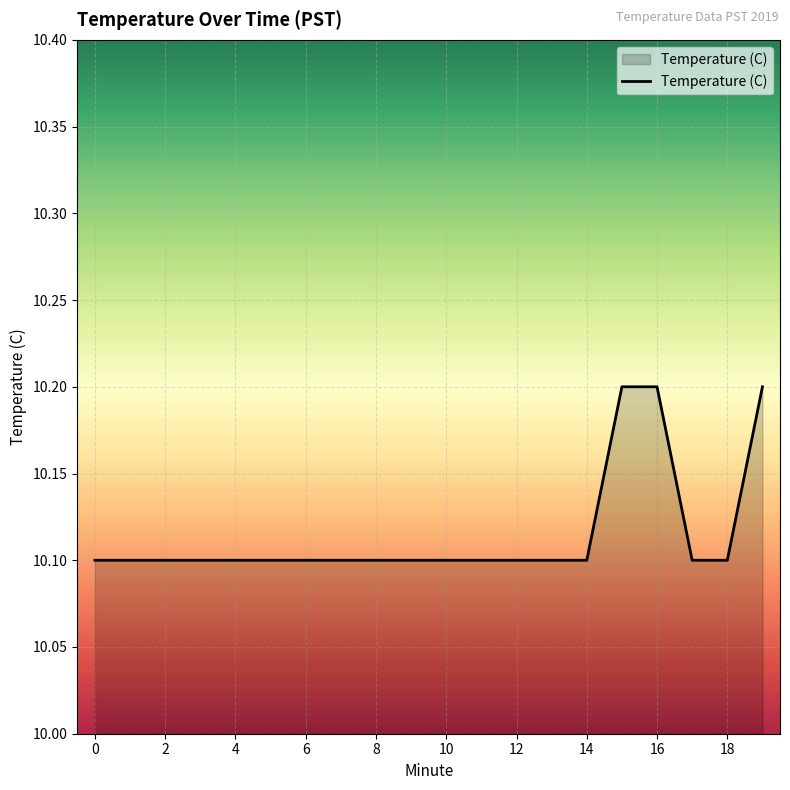

How many lines are shown in the chart?

1